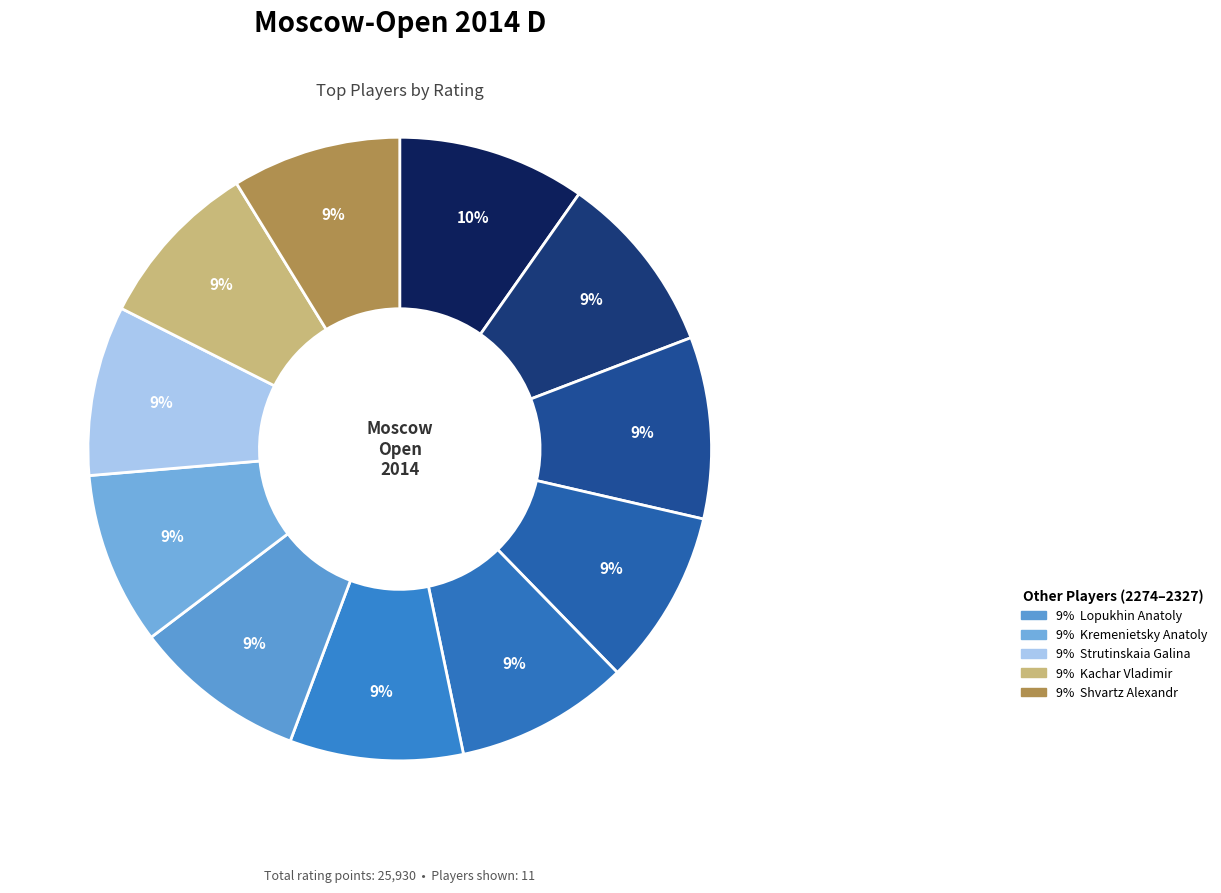

Is there a majority slice in this chart?

No